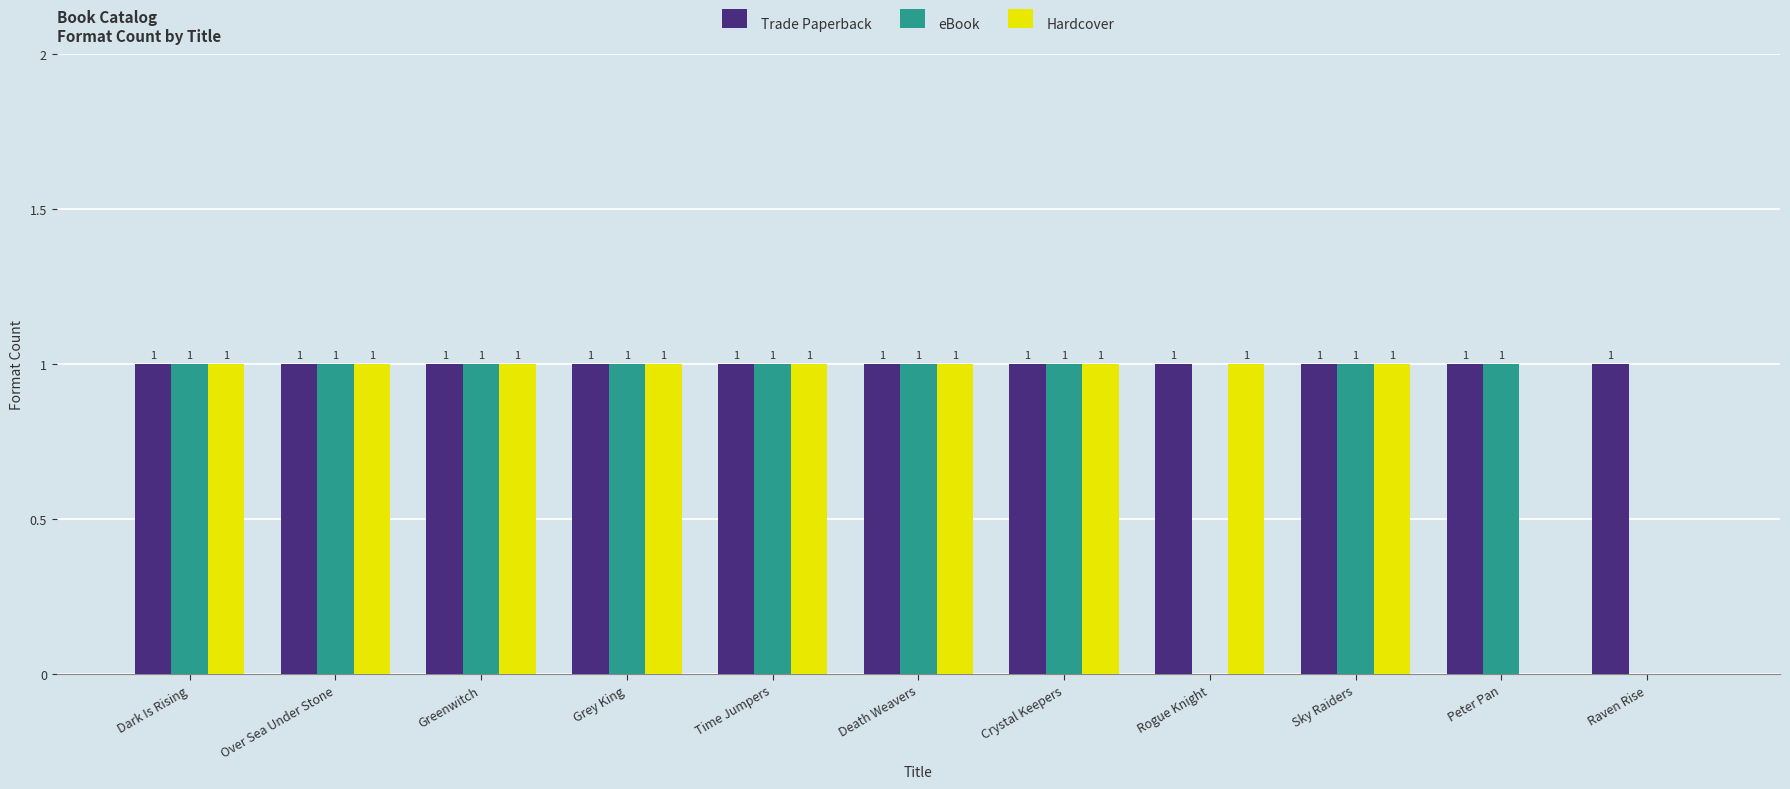

Reading right to left, transcribe all the data shown in this chart.

Trade Paperback: Raven Rise=1	Peter Pan=1	Sky Raiders=1	Rogue Knight=1	Crystal Keepers=1	Death Weavers=1	Time Jumpers=1	Grey King=1	Greenwitch=1	Over Sea Under Stone=1	Dark Is Rising=1
eBook: Raven Rise=0	Peter Pan=1	Sky Raiders=1	Rogue Knight=0	Crystal Keepers=1	Death Weavers=1	Time Jumpers=1	Grey King=1	Greenwitch=1	Over Sea Under Stone=1	Dark Is Rising=1
Hardcover: Raven Rise=0	Peter Pan=0	Sky Raiders=1	Rogue Knight=1	Crystal Keepers=1	Death Weavers=1	Time Jumpers=1	Grey King=1	Greenwitch=1	Over Sea Under Stone=1	Dark Is Rising=1